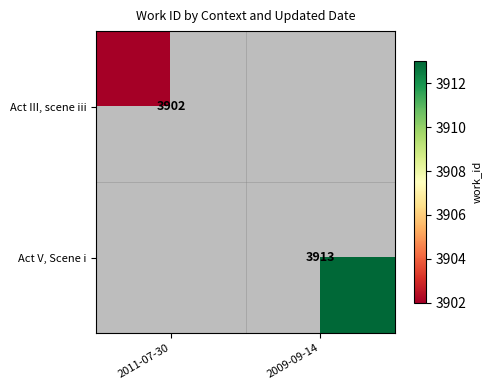

Is it true that Act V, Scene i equals 6685 at 2009-09-14?

False